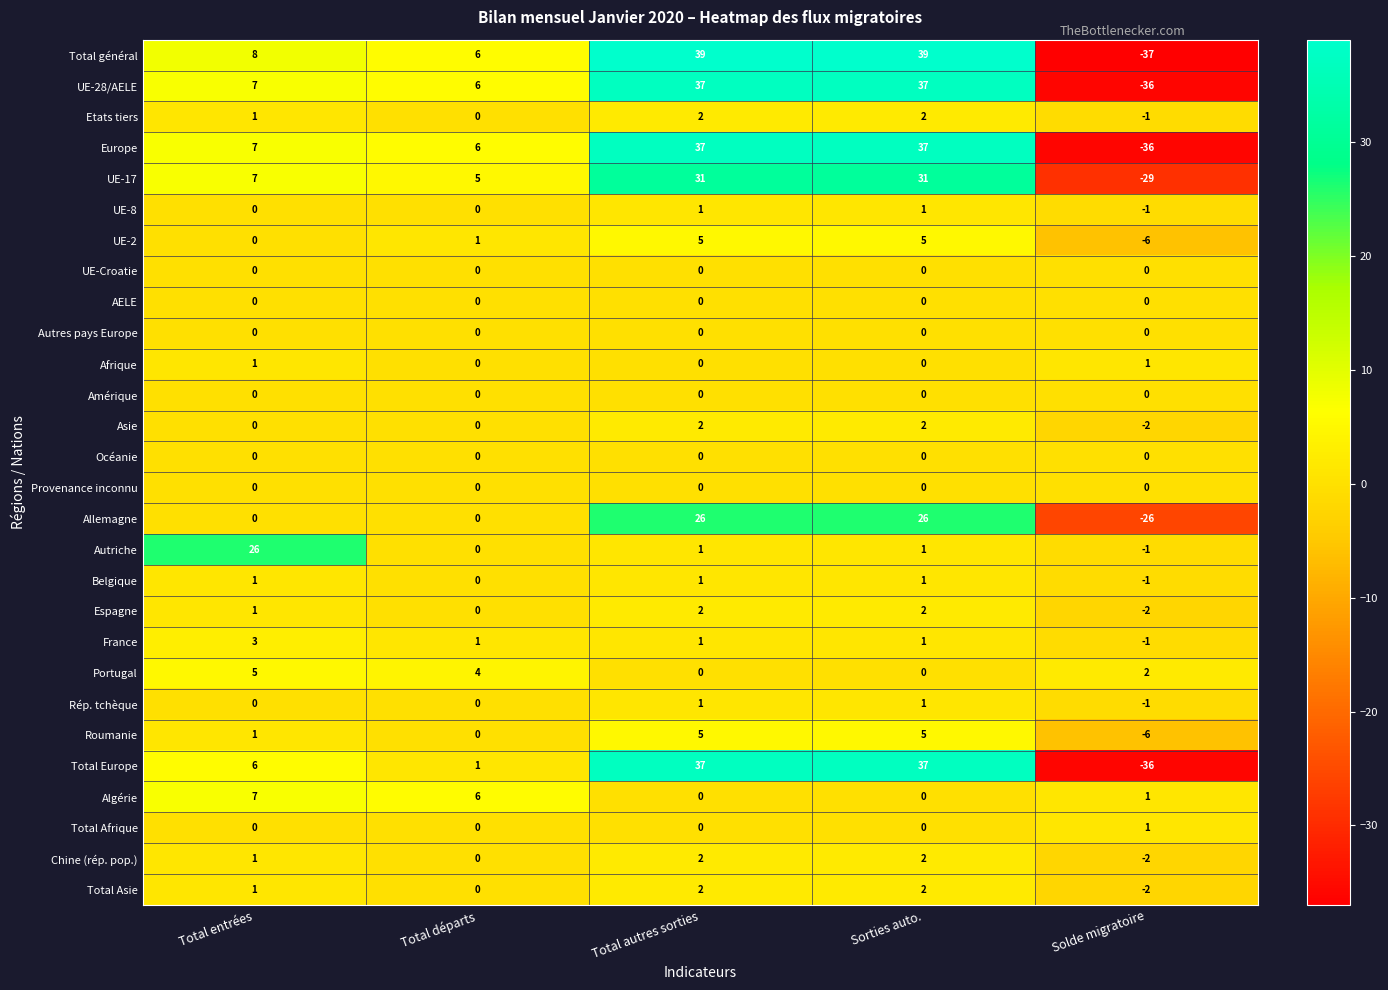

Count the number of categories in the chart.

5